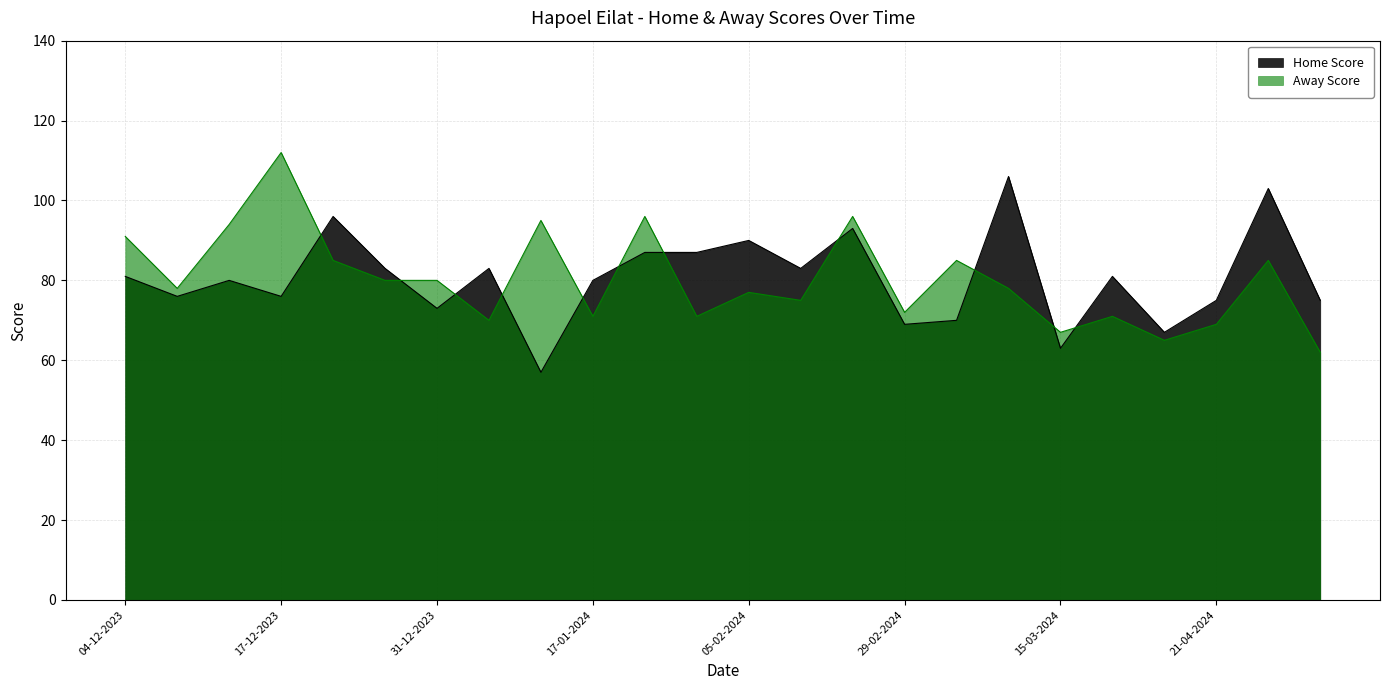

Which series has the largest range (max minus min)?

Away Score